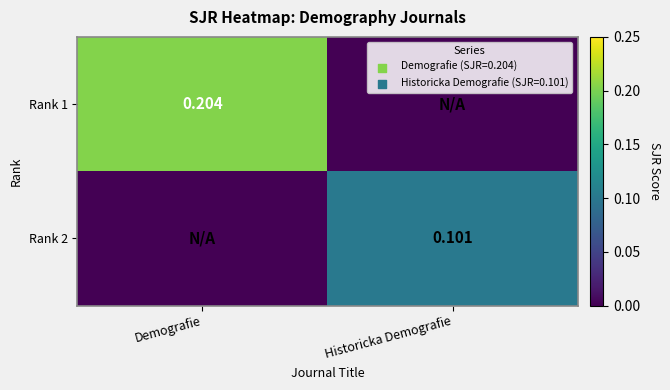

What is the average value of the Rank 1 series?

0.1